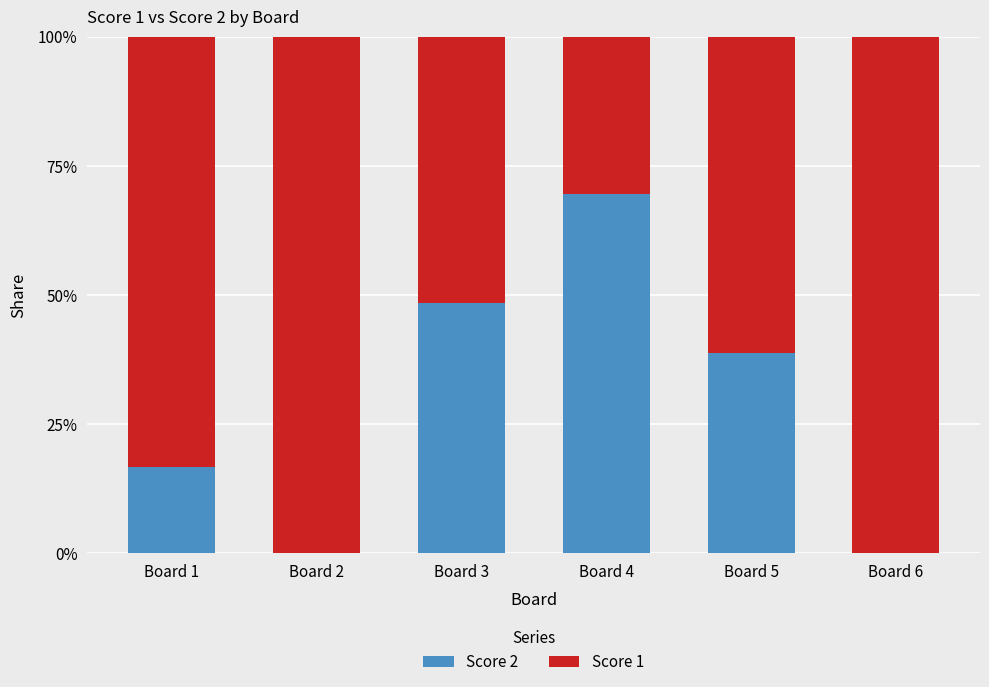

Are the bars grouped side by side (vs. stacked)?

No